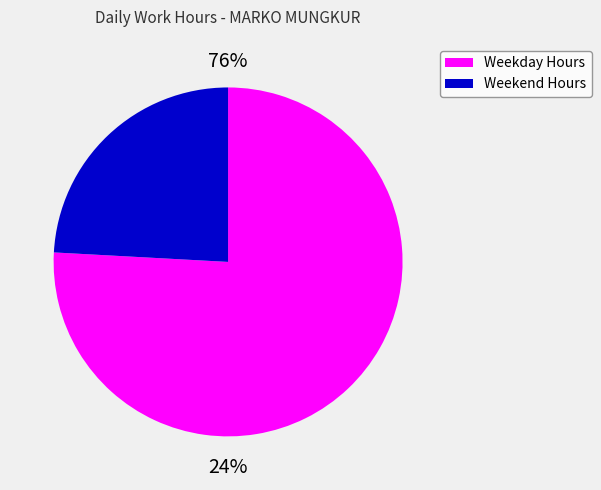

True or false: 31-Wed accounts for 1% of the total.

False